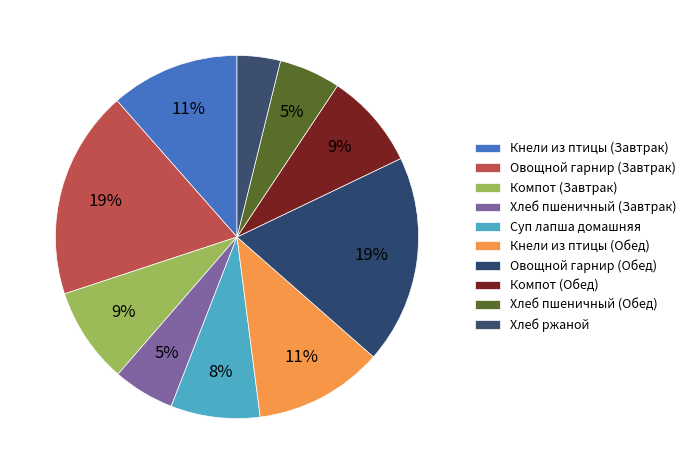

To the nearest percent, what is the average slice percentage?

10%